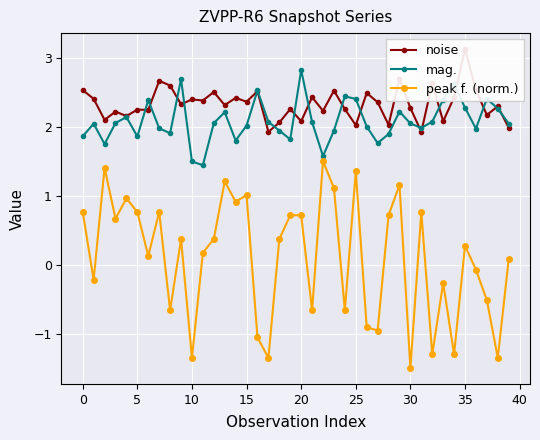

True or false: noise and peak f. (norm.) cross at least once.

False